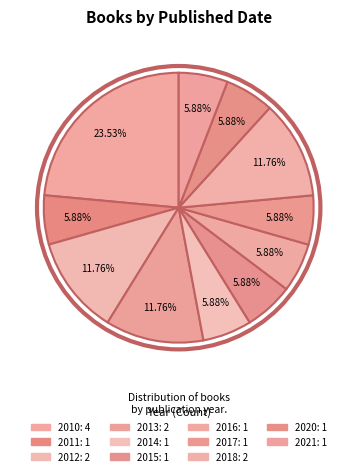

The 2017 slice represents 14% of the pie. True or false?

False